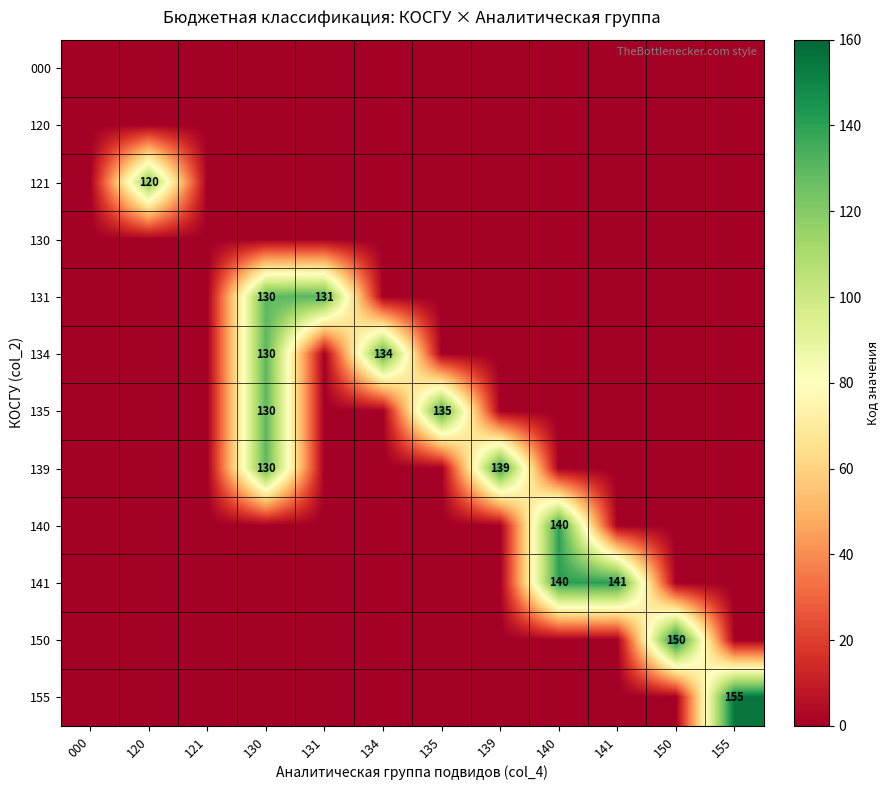

The 134 series shows 230 at 130. True or false?

False